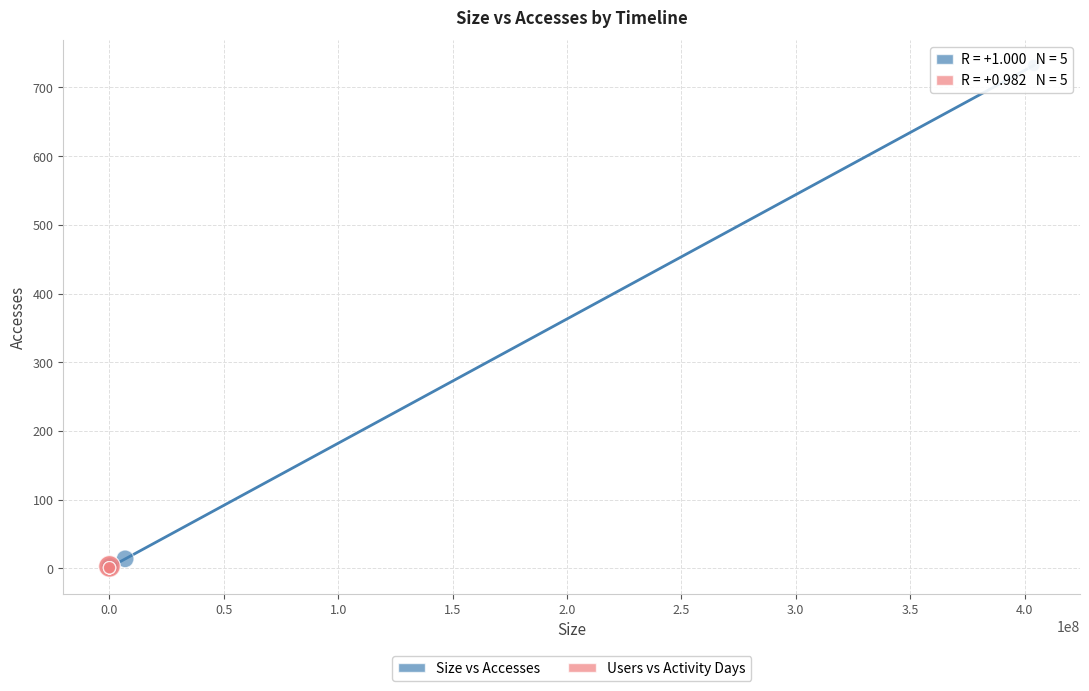

Which series has the largest Y range (max minus min)?

Size vs Accesses